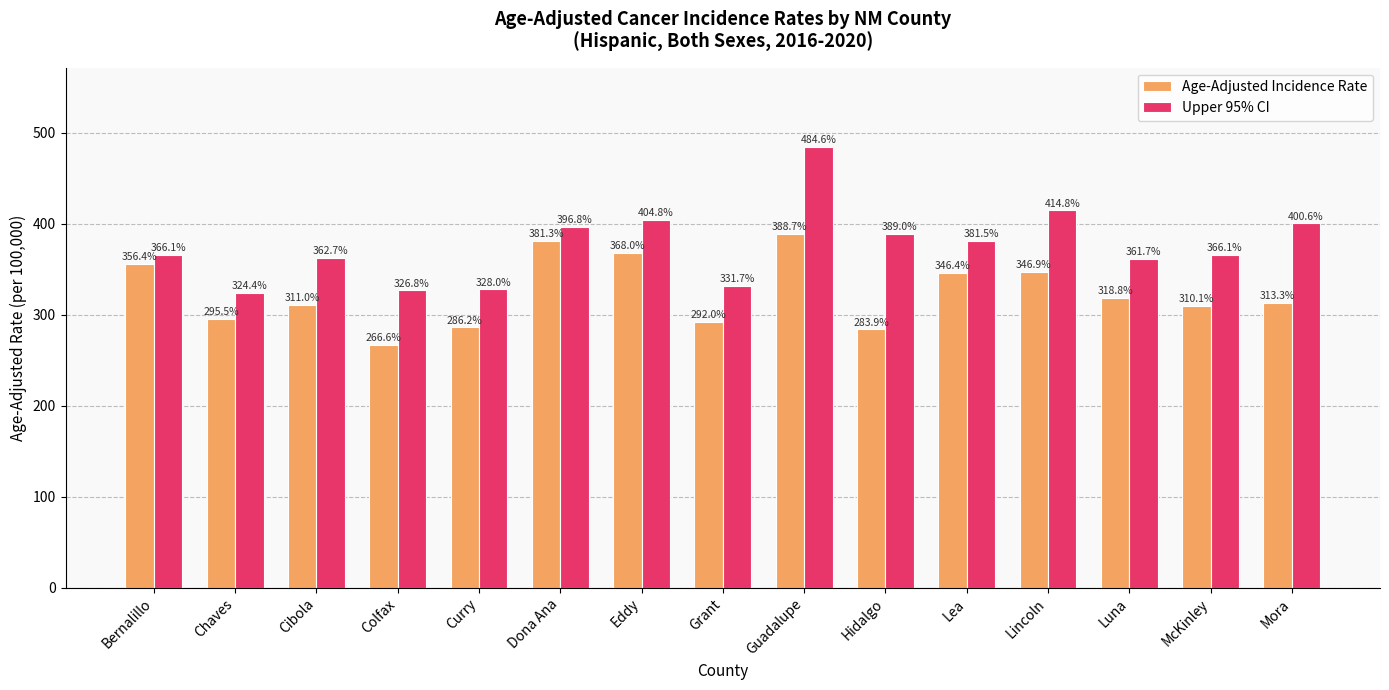

List the labels in order of Age-Adjusted Incidence Rate value, smallest first.

Colfax, Hidalgo, Curry, Grant, Chaves, McKinley, Cibola, Mora, Luna, Lea, Lincoln, Bernalillo, Eddy, Dona Ana, Guadalupe